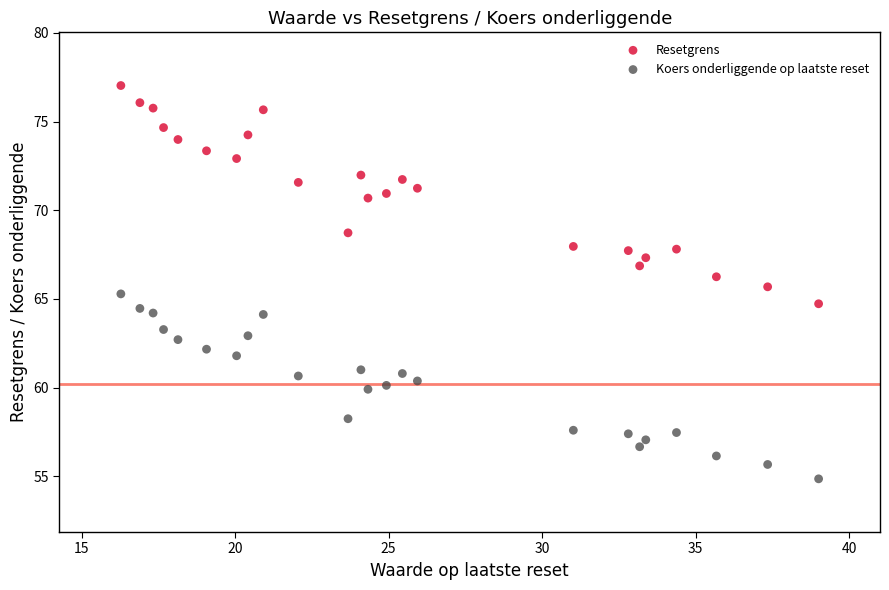

Which series contains the highest Y value?

Resetgrens